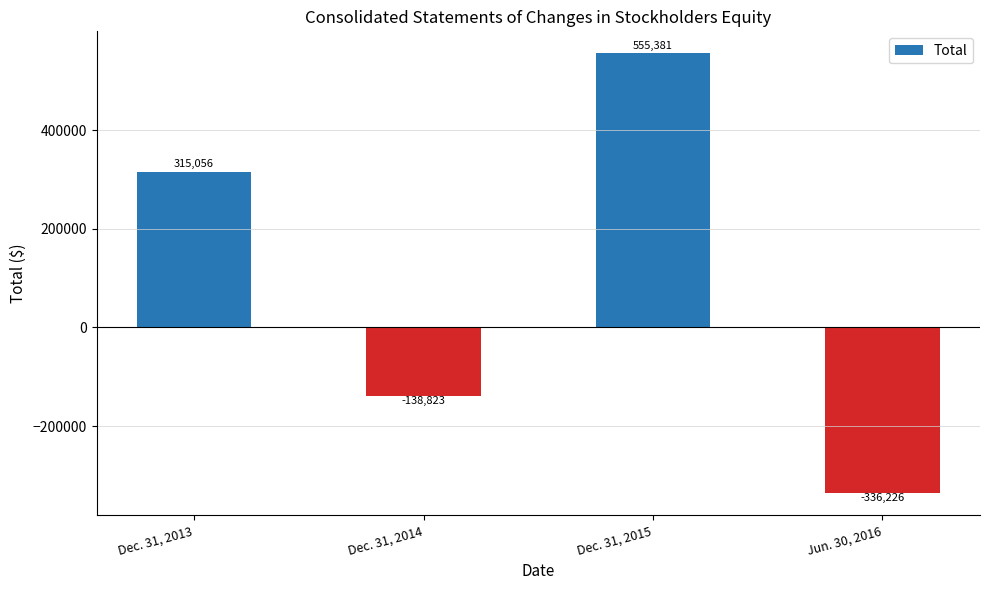

Reading left to right, list all the values displayed in this chart.

Dec. 31, 2013=315056	Dec. 31, 2014=-138823	Dec. 31, 2015=555381	Jun. 30, 2016=-336226